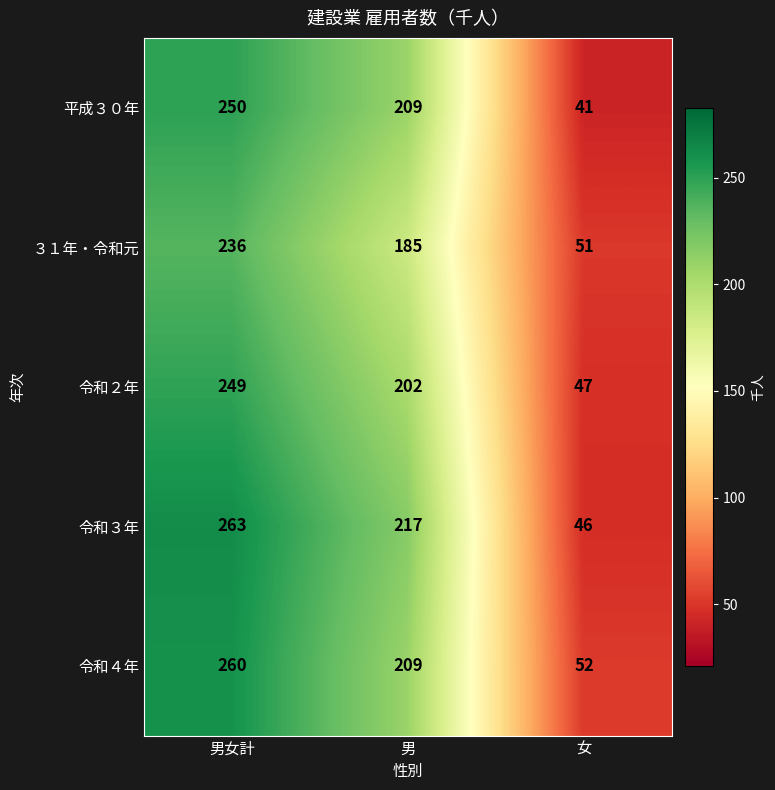

Reading left to right, list all the values displayed in this chart.

平成３０年: 250	209	41
３１年・令和元: 236	185	51
令和２年: 249	202	47
令和３年: 263	217	46
令和４年: 260	209	52